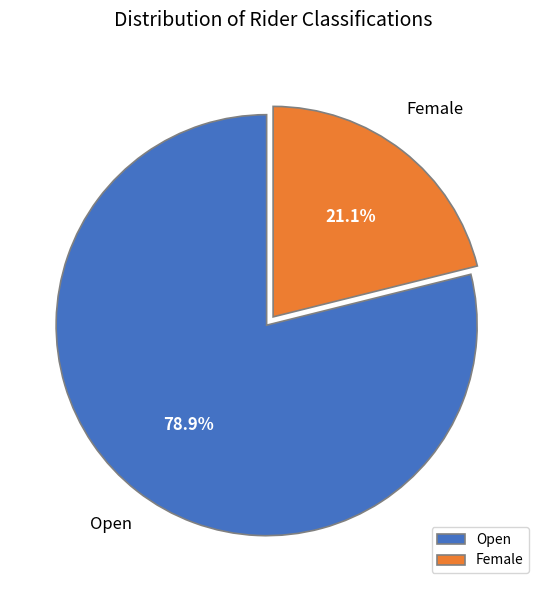

Approximately how many times larger is the value at Female compared to Open?

0.3